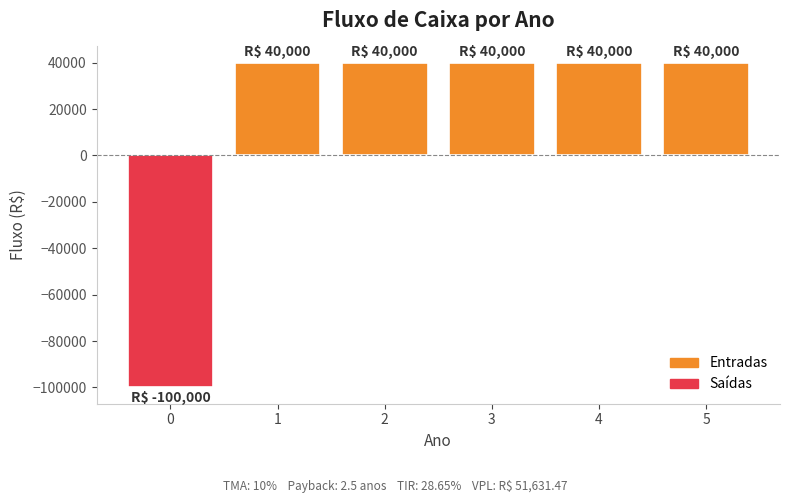

How many bars are there in total?

6